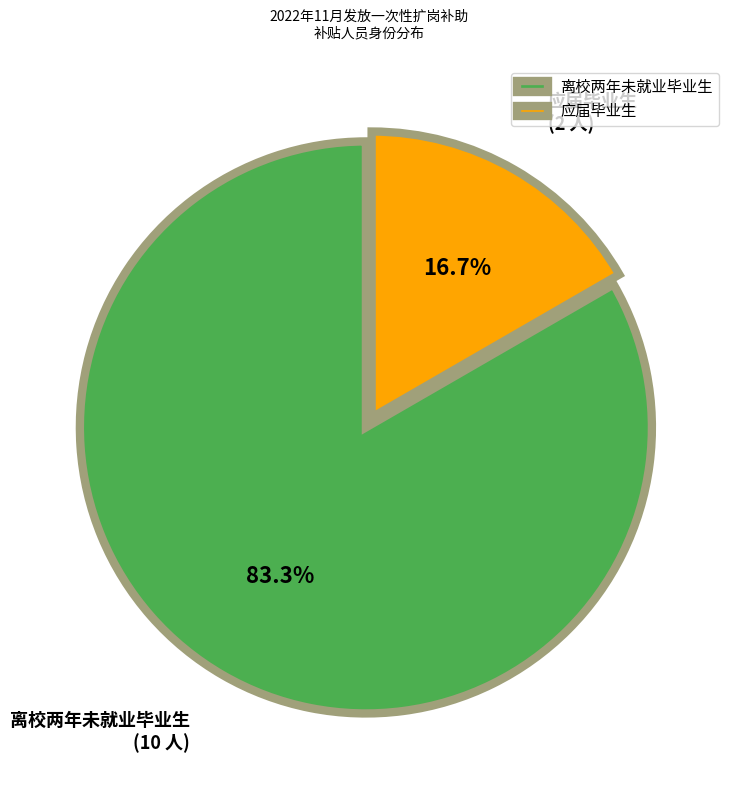

Which slice represents more than half of the pie?

离校两年未就业毕业生